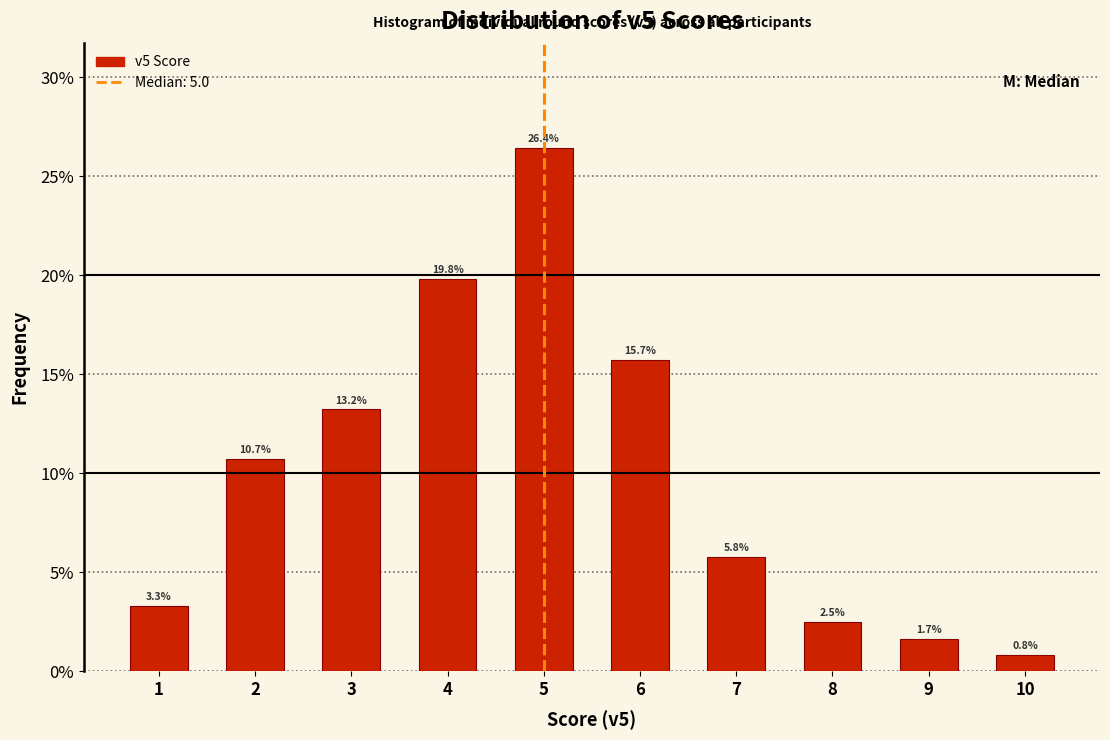

Reading right to left, what are all the values shown in this chart?

10=0.8	9=1.7	8=2.5	7=5.8	6=15.7	5=26.4	4=19.8	3=13.2	2=10.7	1=3.3